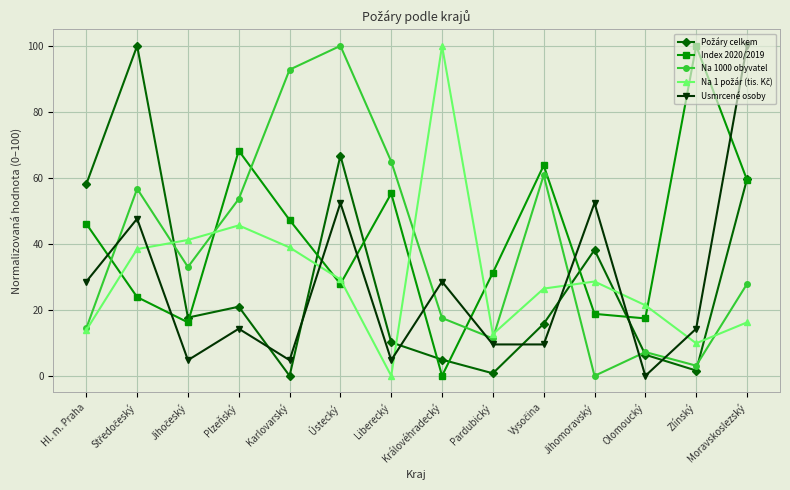

Which category has the highest value in the Na 1000 obyvatel series?

Ústecký